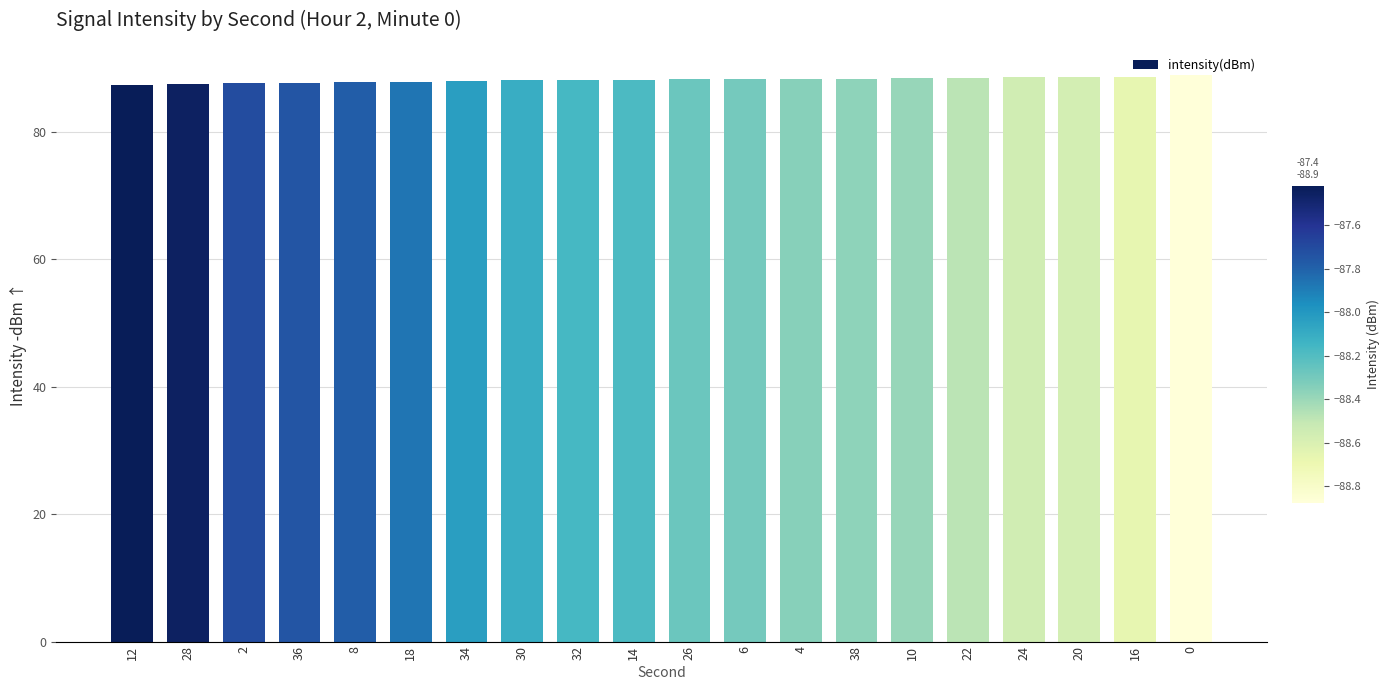

Is it true that the value at 10 is 21.9?

False